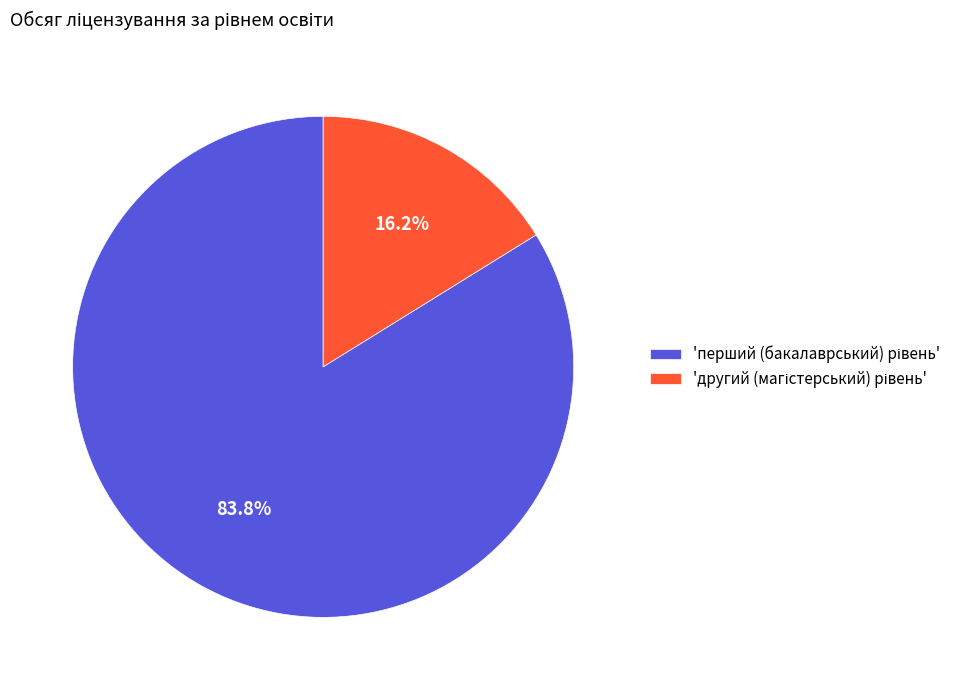

Is there a majority slice in this chart?

Yes